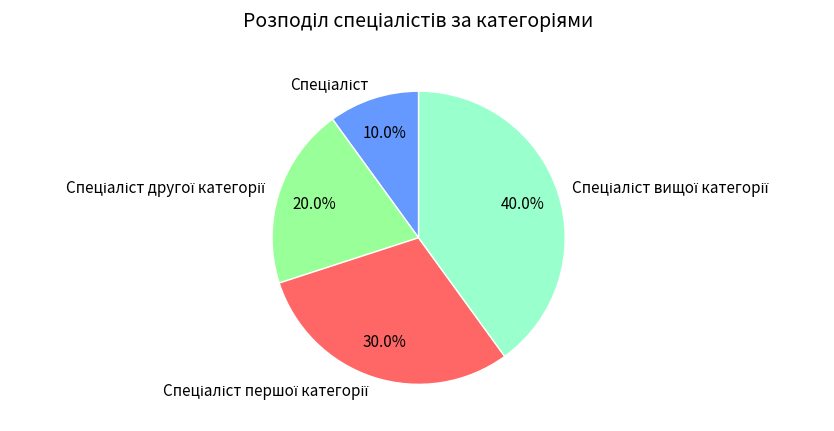

Is there any slice that represents more than half of the pie?

No